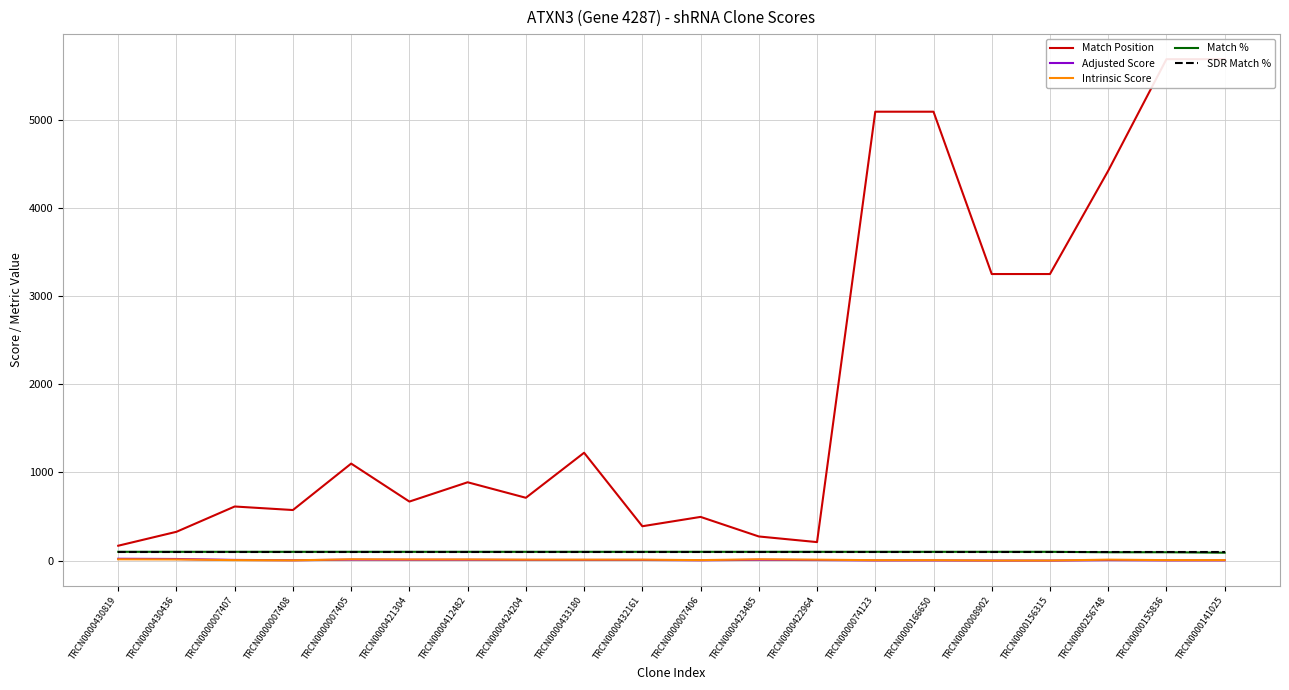

At which category does the chart reach its peak across all series?

TRCN0000155836